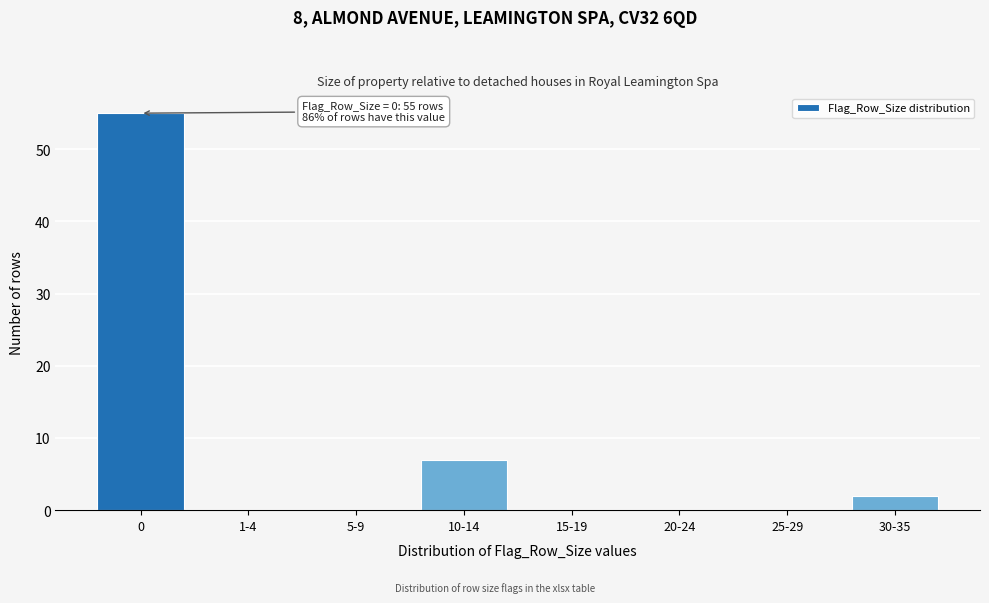

Reading right to left, transcribe all the data shown in this chart.

30-35=2	25-29=0	20-24=0	15-19=0	10-14=7	5-9=0	1-4=0	0=55